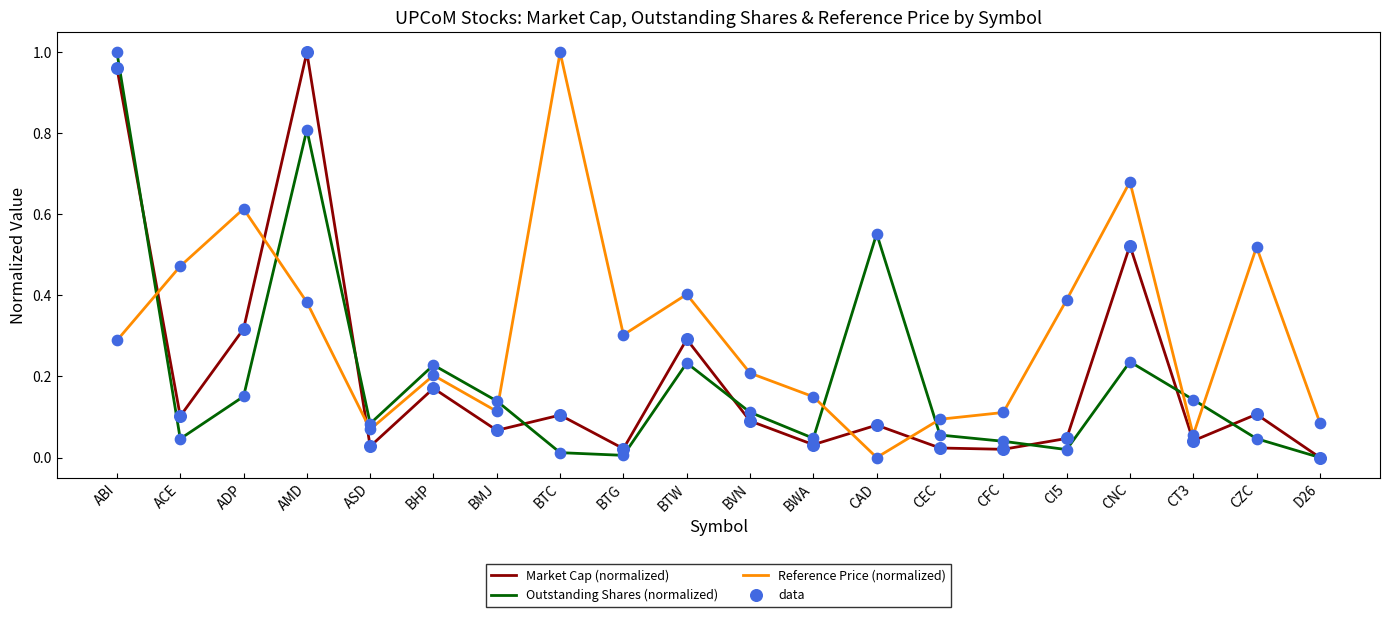

Which series has the largest total across all categories?

Reference Price (normalized)